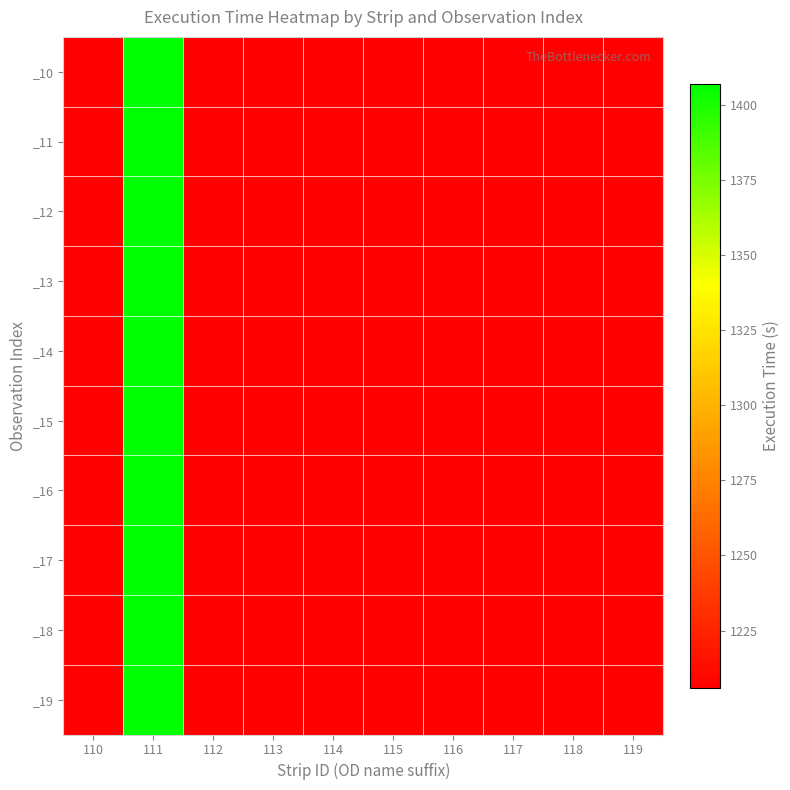

Rank the series by their maximum value, from highest to lowest.

_10, _11, _12, _13, _14, _15, _16, _17, _18, _19